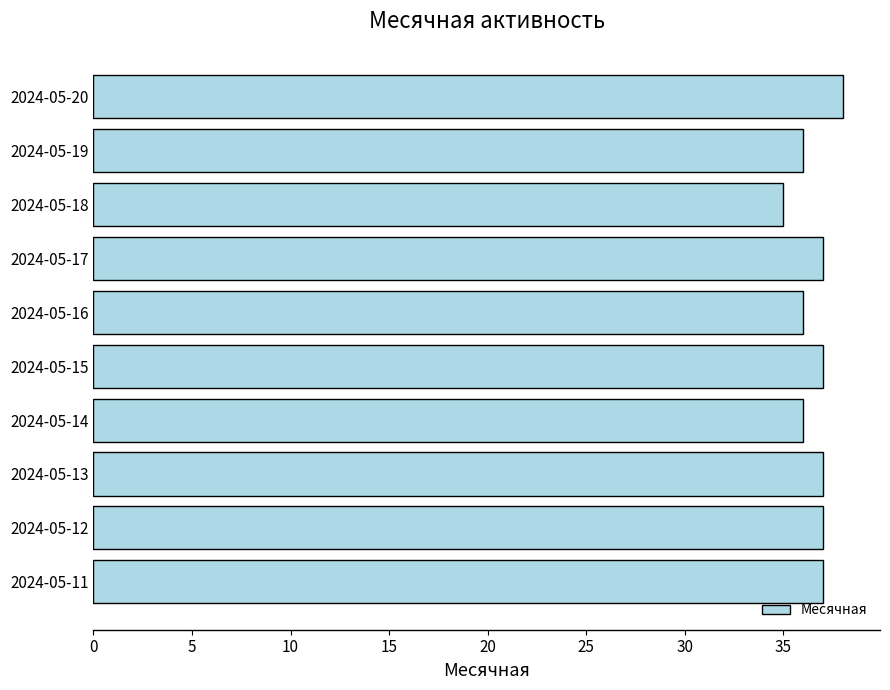

Is it true that the value at 2024-05-18 is 35?

True